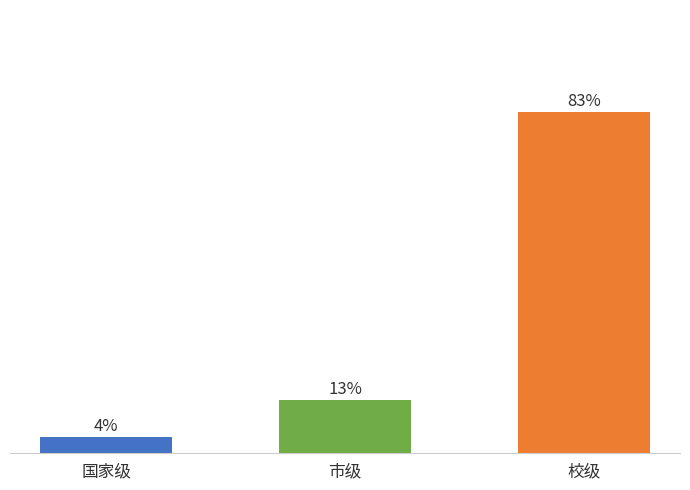

What is the label of the 1st bar from the left?

国家级